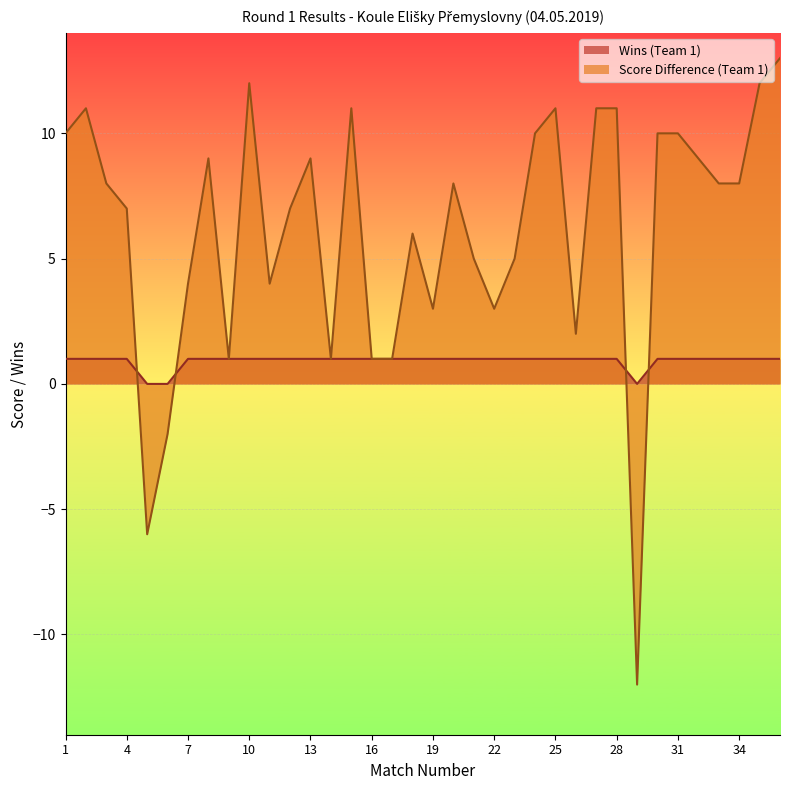

Reading right to left, transcribe all the data shown in this chart.

Wins (Team 1): 1	1	1	1	1	1	1	0	1	1	1	1	1	1	1	1	1	1	1	1	1	1	1	1	1	1	1	1	1	1	0	0	1	1	1	1
Score Difference (Team 1): 13	12	8	8	9	10	10	-12	11	11	2	11	10	5	3	5	8	3	6	1	1	11	1	9	7	4	12	1	9	4	-2	-6	7	8	11	10